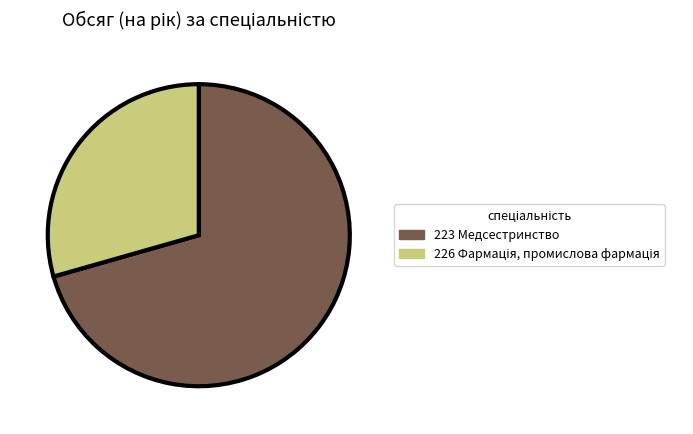

The 223 Медсестринство slice represents 71% of the pie. True or false?

True